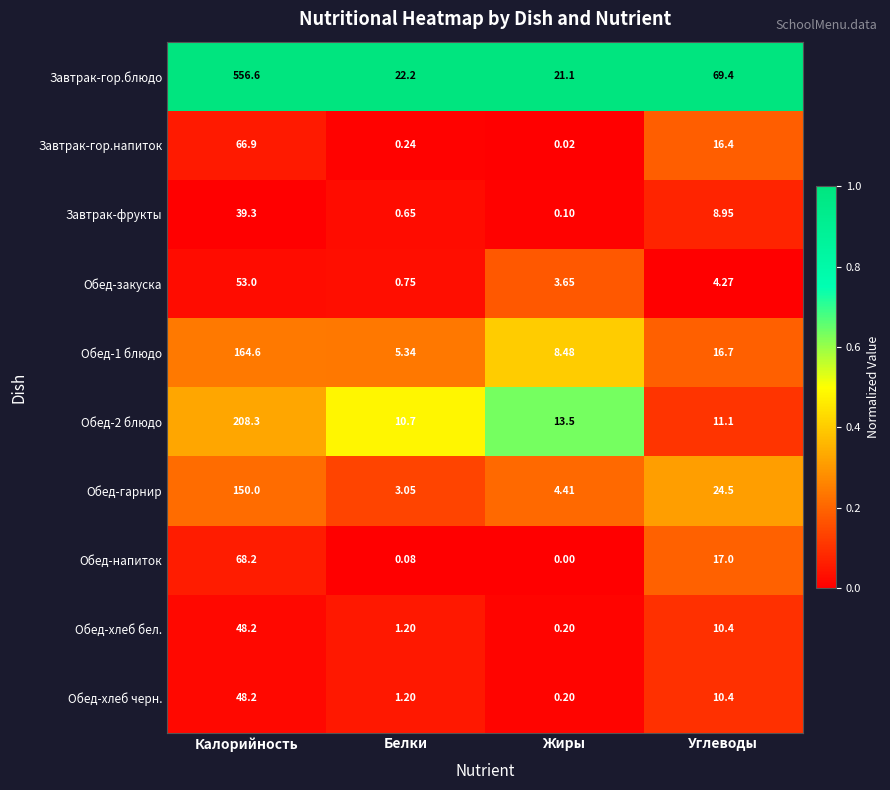

Where is Обед-хлеб черн. nearest to the value 24?

Углеводы